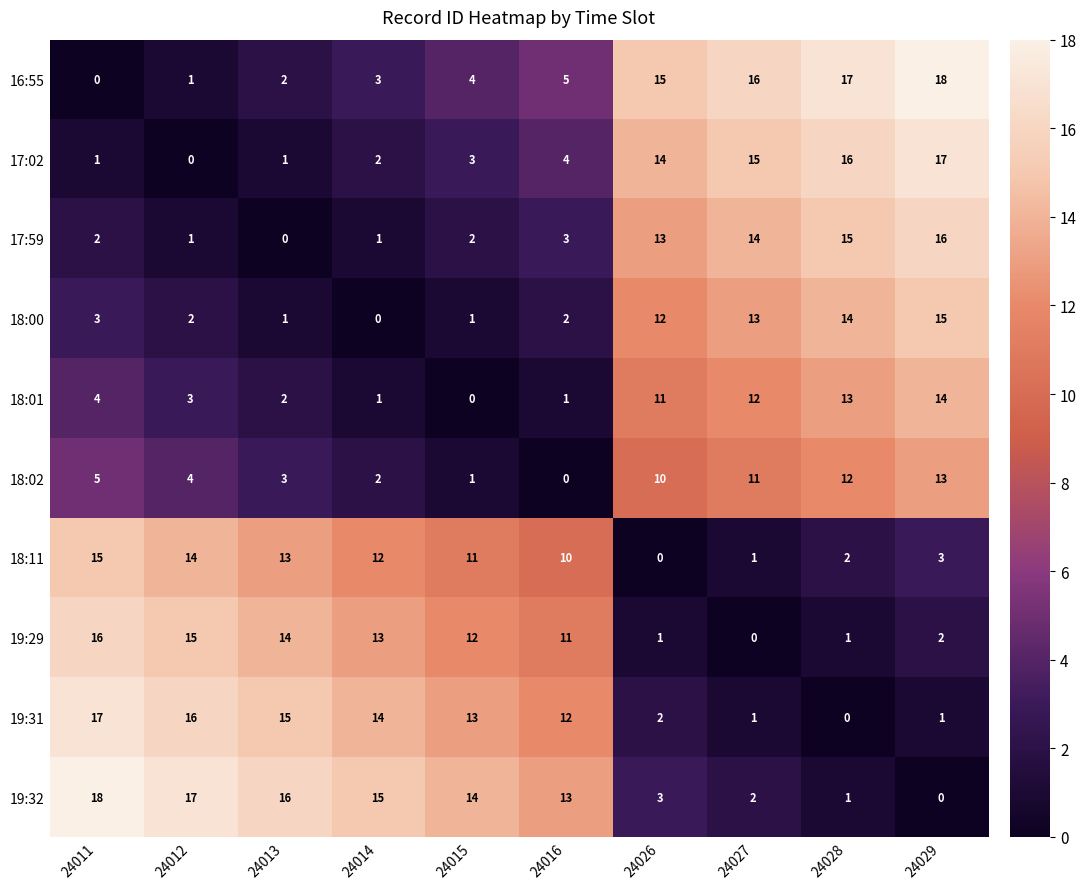

What is the greatest value displayed?

18